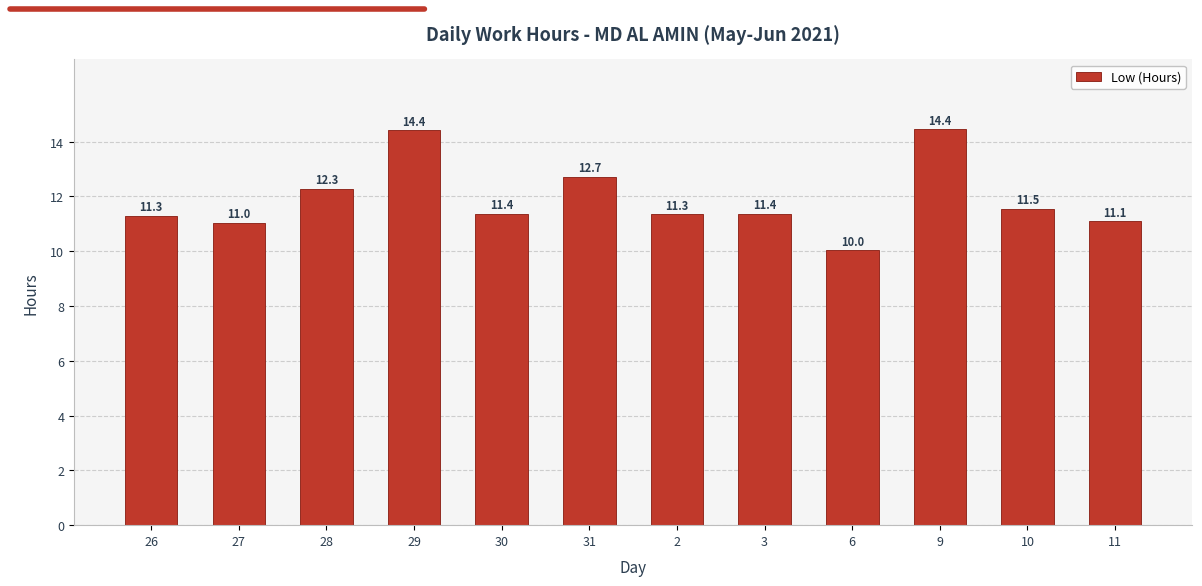

True or false: the data shows 11.4 at 30.

True